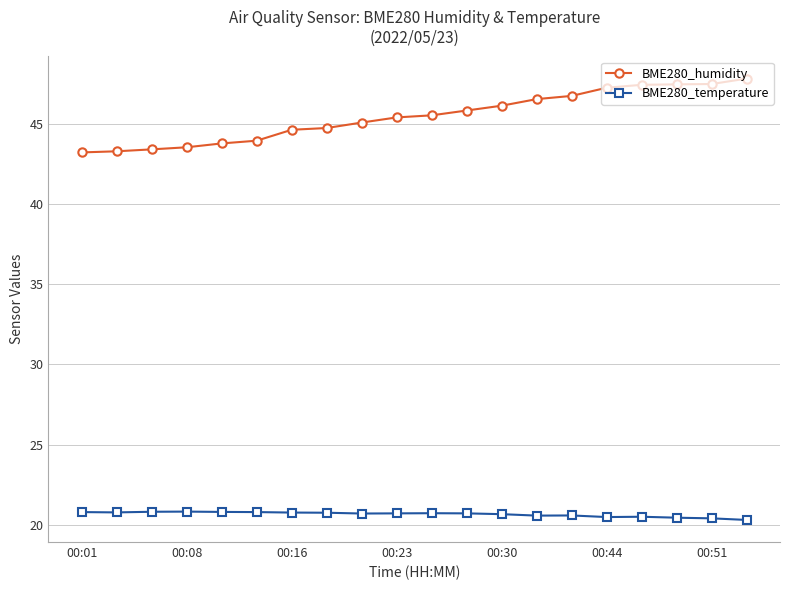

What is the sum of all BME280_humidity values?

908.9